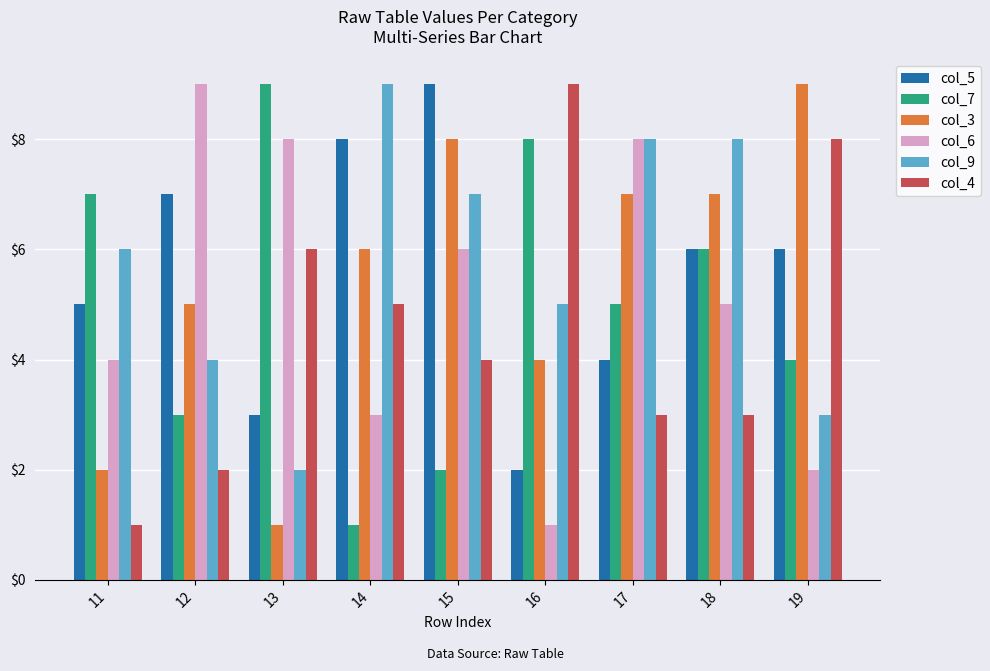

True or false: col_6 has a value of 9 at 18.

False